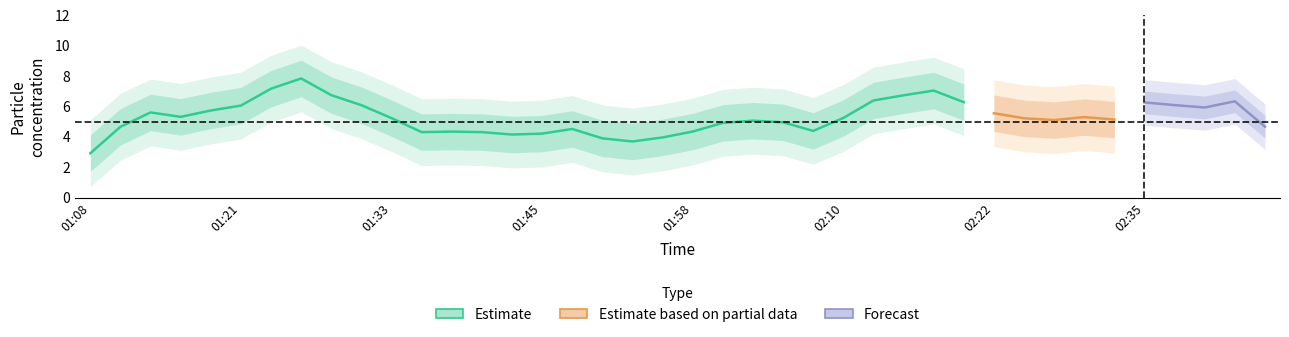

What position from the left is 01:11?

2